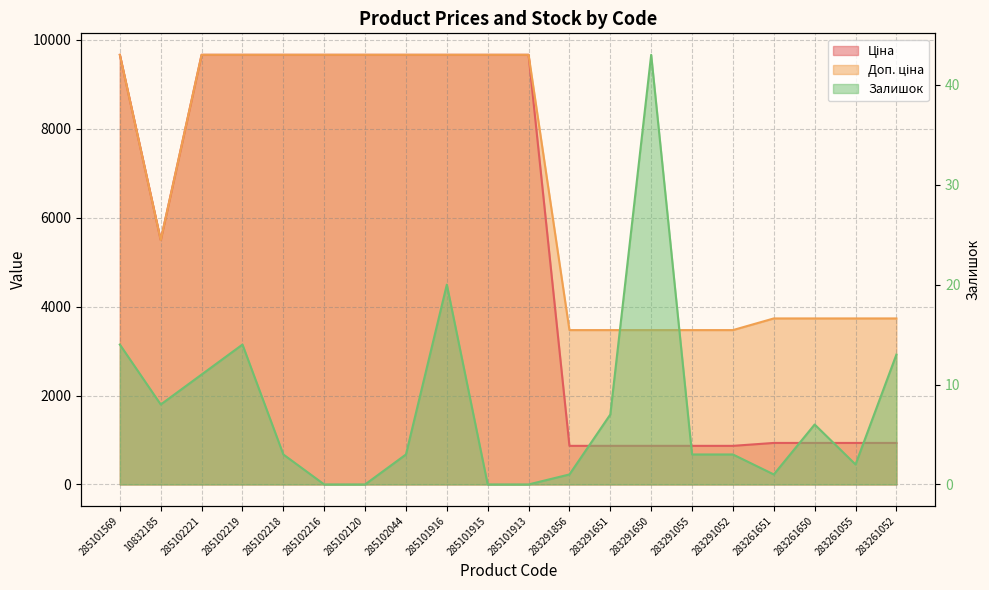

Does the chart have visible grid lines?

Yes